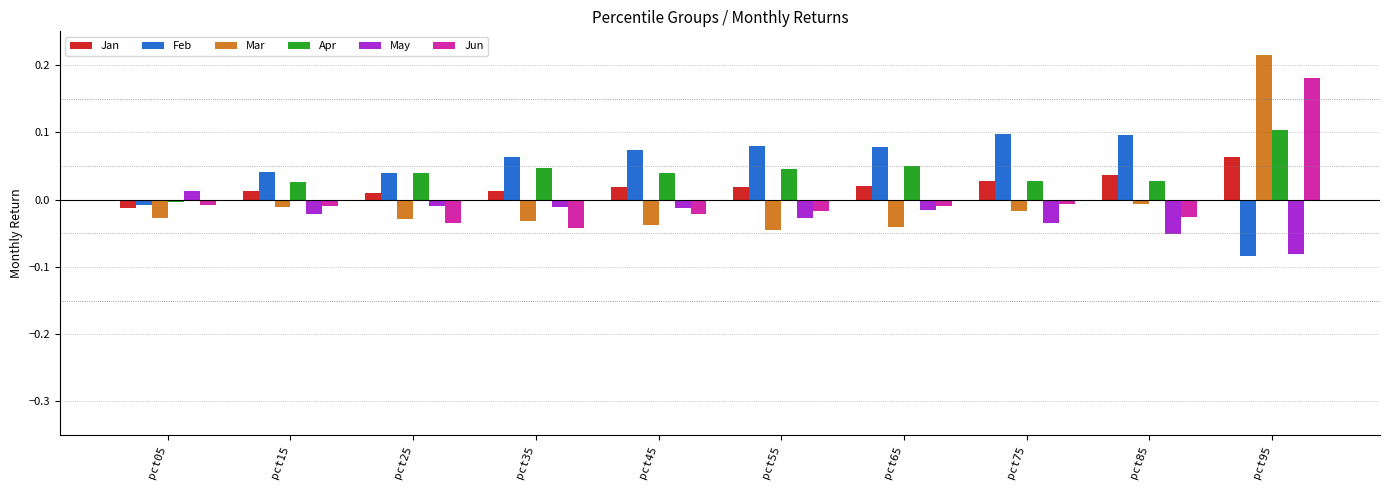

The value of Jan at pct45 is 0.0. True or false?

True